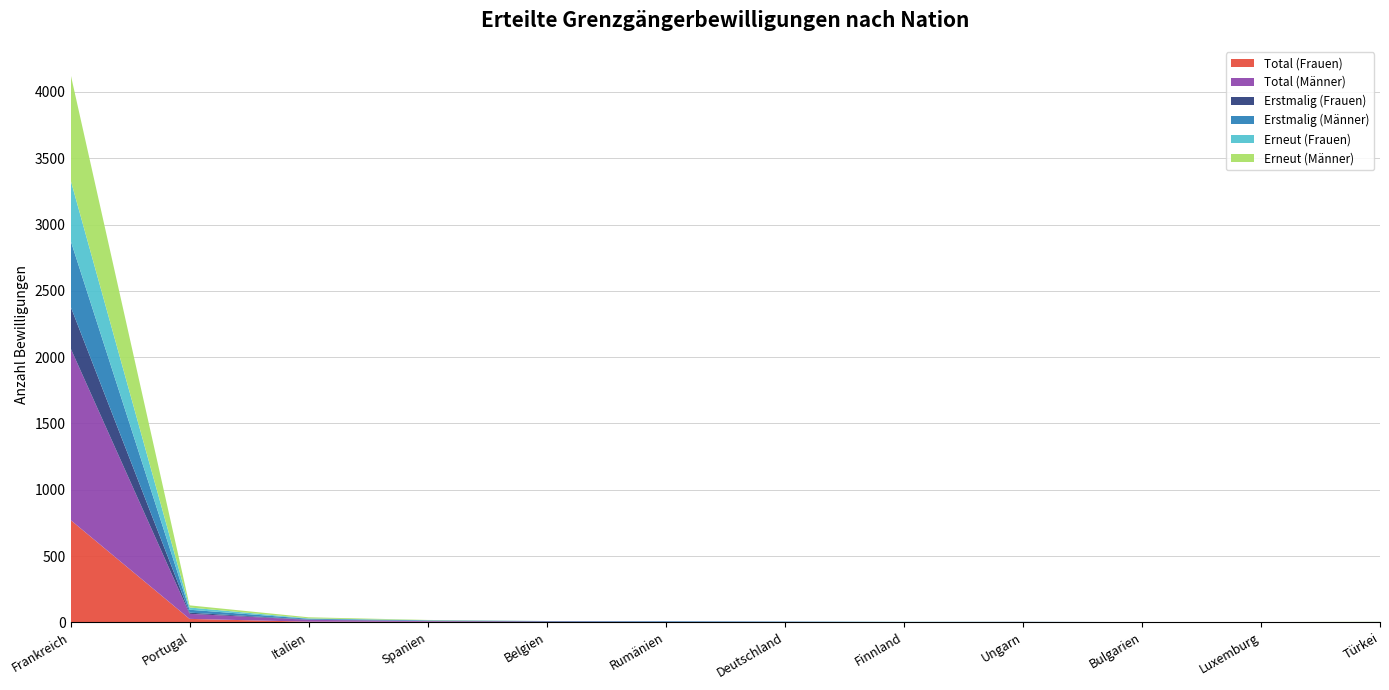

Reading right to left, list all the values displayed in this chart.

Total (Frauen): Türkei=0	Luxemburg=0	Bulgarien=0	Ungarn=1	Finnland=1	Deutschland=0	Rumänien=1	Belgien=3	Spanien=4	Italien=5	Portugal=26	Frankreich=772
Total (Männer): Türkei=2	Luxemburg=1	Bulgarien=1	Ungarn=1	Finnland=1	Deutschland=3	Rumänien=4	Belgien=2	Spanien=5	Italien=14	Portugal=38	Frankreich=1296
Erstmalig (Frauen): Türkei=0	Luxemburg=0	Bulgarien=0	Ungarn=1	Finnland=0	Deutschland=0	Rumänien=0	Belgien=3	Spanien=3	Italien=2	Portugal=9	Frankreich=315
Erstmalig (Männer): Türkei=1	Luxemburg=0	Bulgarien=1	Ungarn=1	Finnland=1	Deutschland=3	Rumänien=4	Belgien=2	Spanien=3	Italien=6	Portugal=22	Frankreich=498
Erneut (Frauen): Türkei=0	Luxemburg=0	Bulgarien=0	Ungarn=0	Finnland=1	Deutschland=0	Rumänien=1	Belgien=0	Spanien=1	Italien=3	Portugal=17	Frankreich=457
Erneut (Männer): Türkei=1	Luxemburg=1	Bulgarien=0	Ungarn=0	Finnland=0	Deutschland=0	Rumänien=0	Belgien=0	Spanien=2	Italien=8	Portugal=16	Frankreich=798